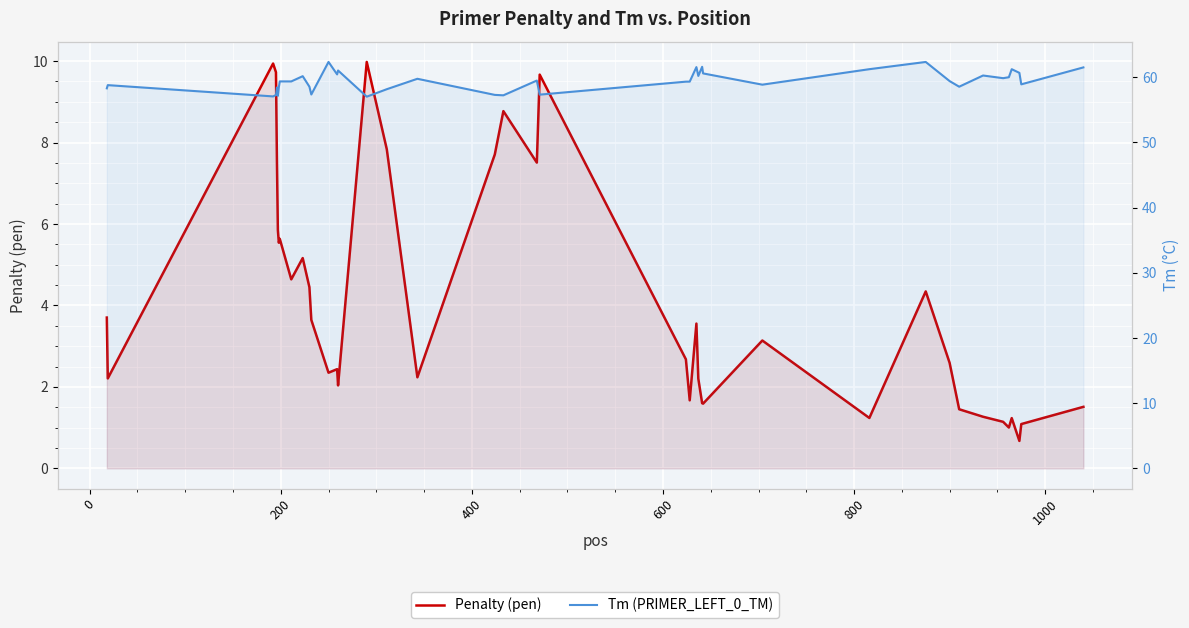

What is the label of the 38th point from the right?

200